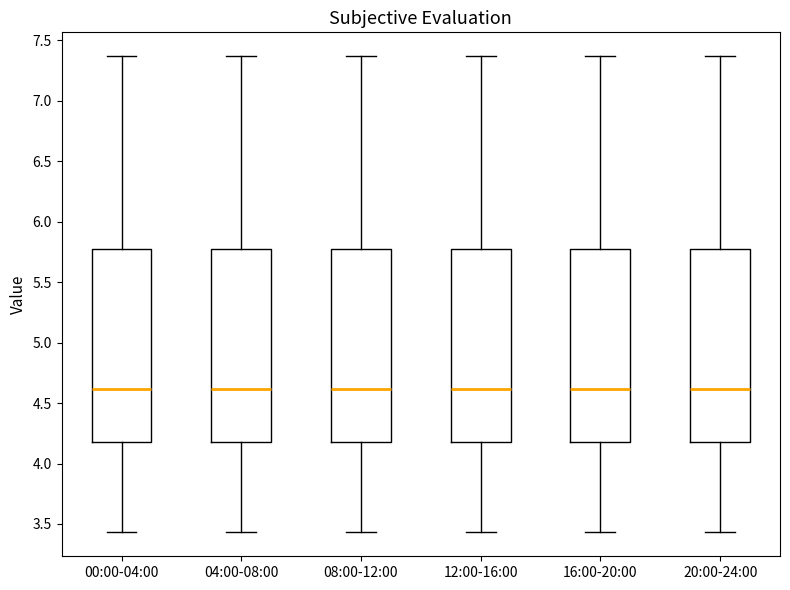

Reading left to right, read every box against the y-axis: the position of its median line, the range the box covers, and the ends of its whiskers. The values are not printed on the chart, so give them approximately, as read against the axis.

00:00-04:00: median 4.60, box 4.20 to 5.75, whiskers 3.45 to 7.35
04:00-08:00: median 4.60, box 4.20 to 5.75, whiskers 3.45 to 7.35
08:00-12:00: median 4.60, box 4.20 to 5.75, whiskers 3.45 to 7.35
12:00-16:00: median 4.60, box 4.20 to 5.75, whiskers 3.45 to 7.35
16:00-20:00: median 4.60, box 4.20 to 5.75, whiskers 3.45 to 7.35
20:00-24:00: median 4.60, box 4.20 to 5.75, whiskers 3.45 to 7.35